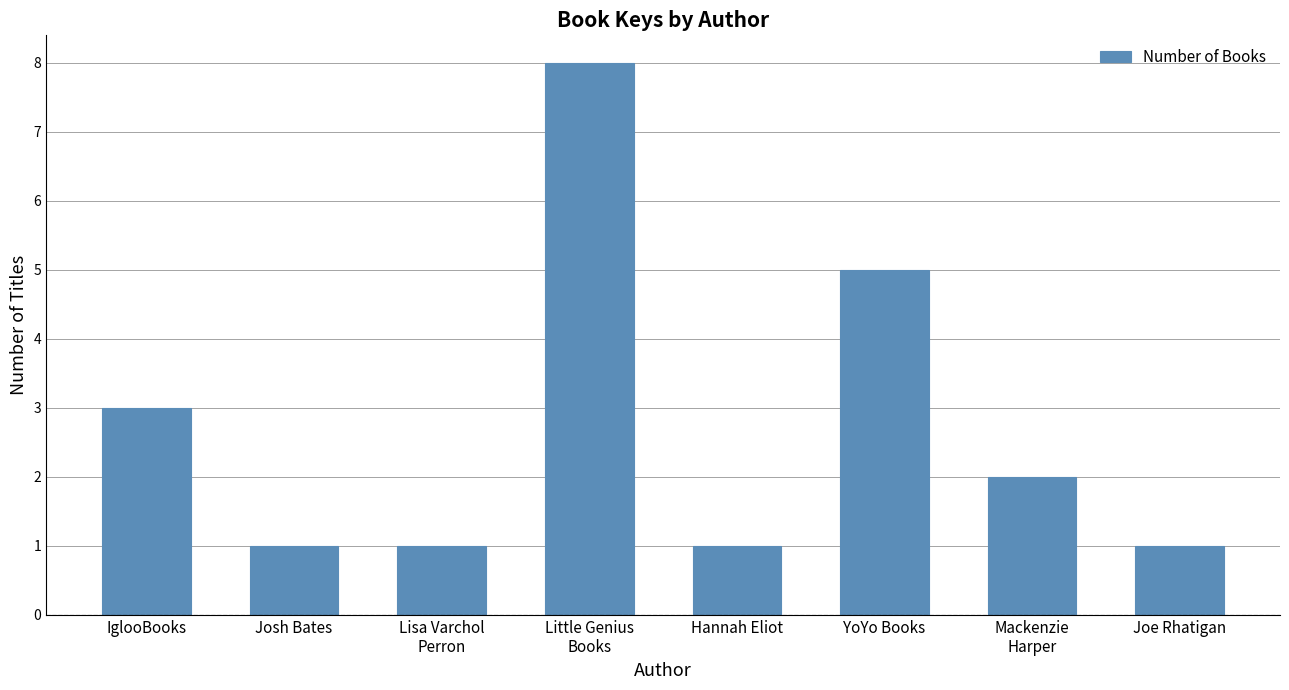

What is the difference between the maximum and second lowest values?

7